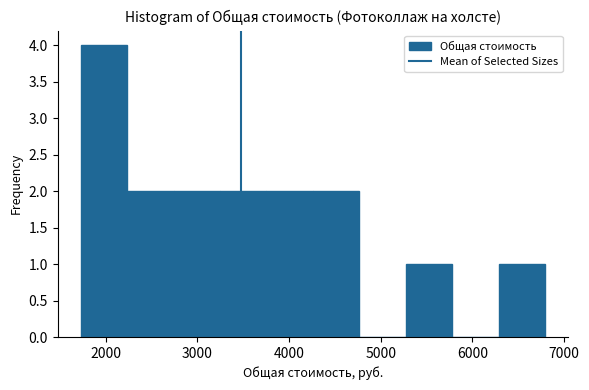

Over which range of the x-axis is the bar tallest?

1700 to 2200